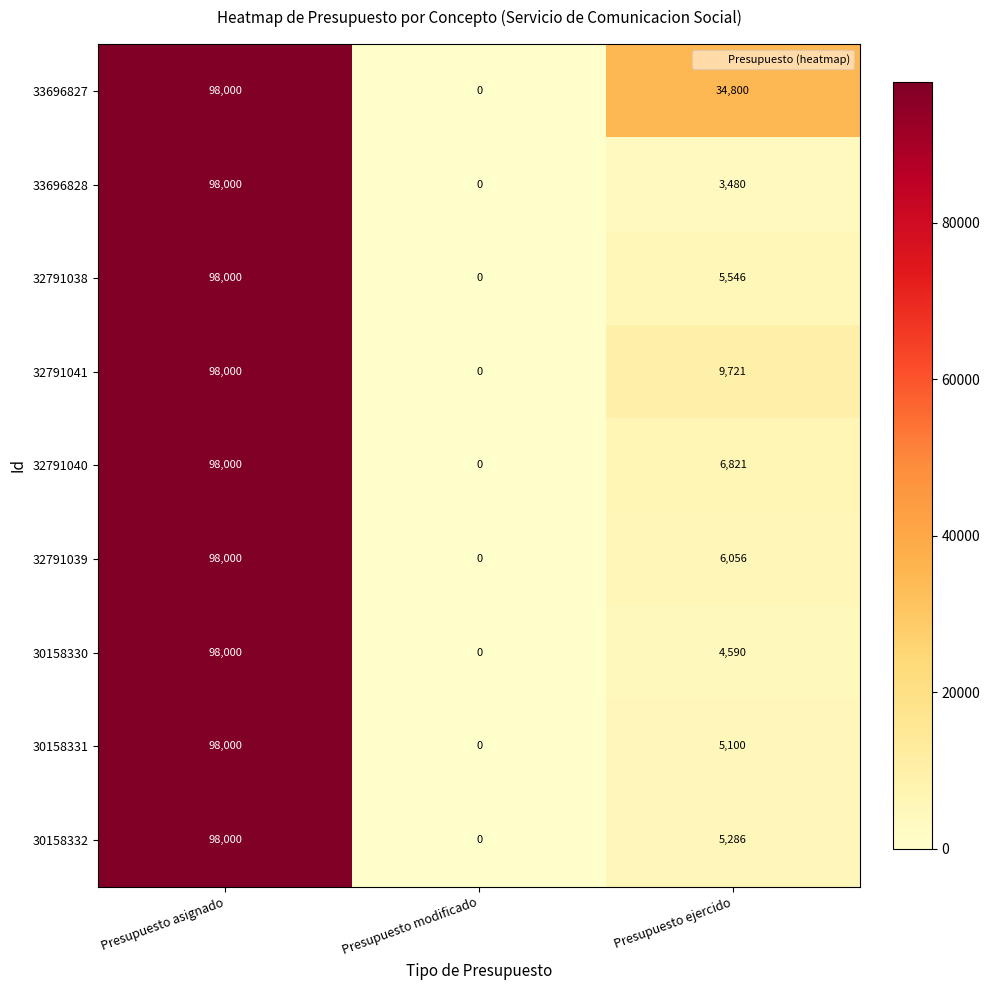

Rank the categories by 33696827 value from lowest to highest.

Presupuesto modificado, Presupuesto ejercido, Presupuesto asignado